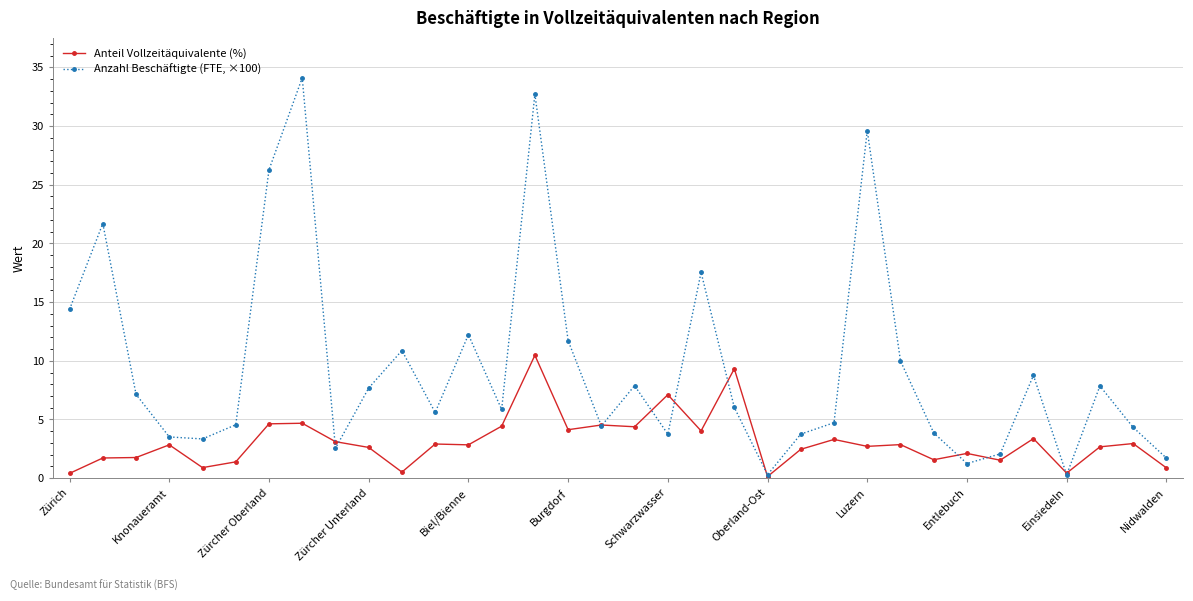

What is the greatest value displayed?

34.1